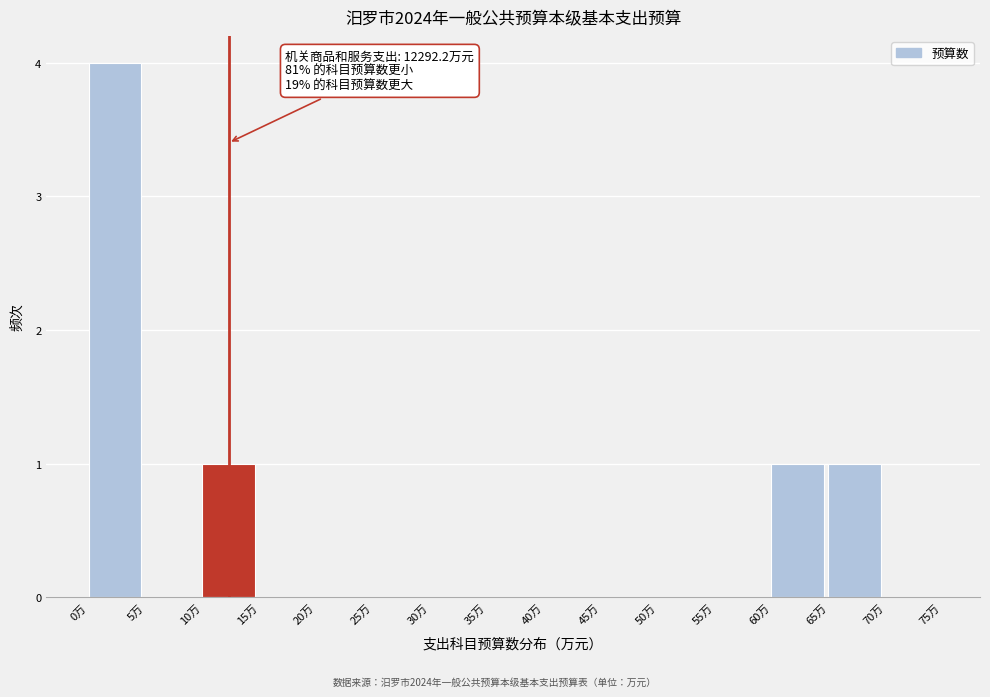

Reading left to right, what are all the values shown in this chart?

0万=4	5万=0	10万=1	15万=0	20万=0	25万=0	30万=0	35万=0	40万=0	45万=0	50万=0	55万=0	60万=1	65万=1	70万=0